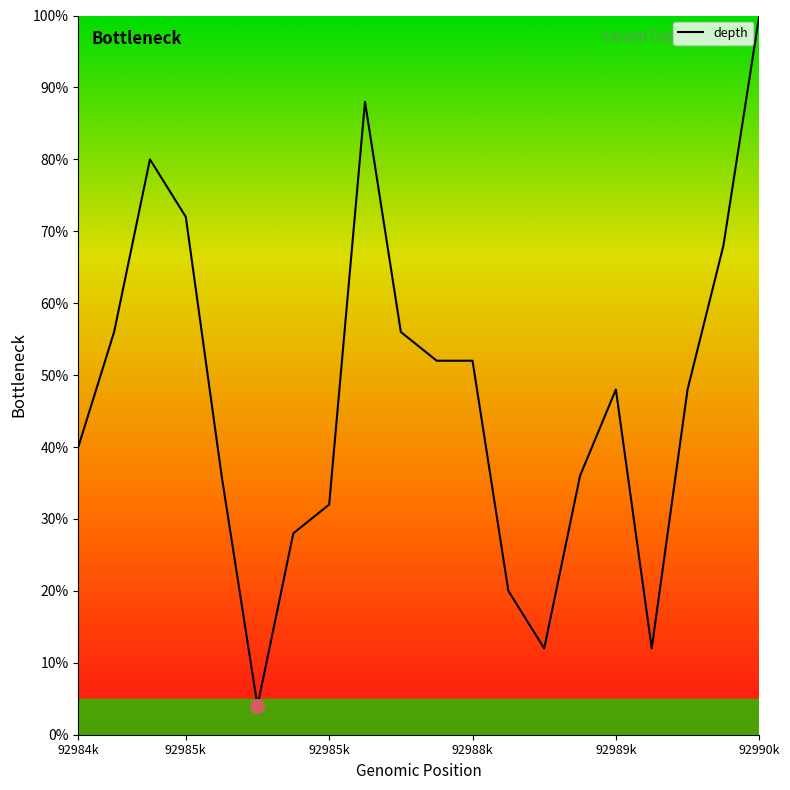

What is the smallest value displayed?

4.0